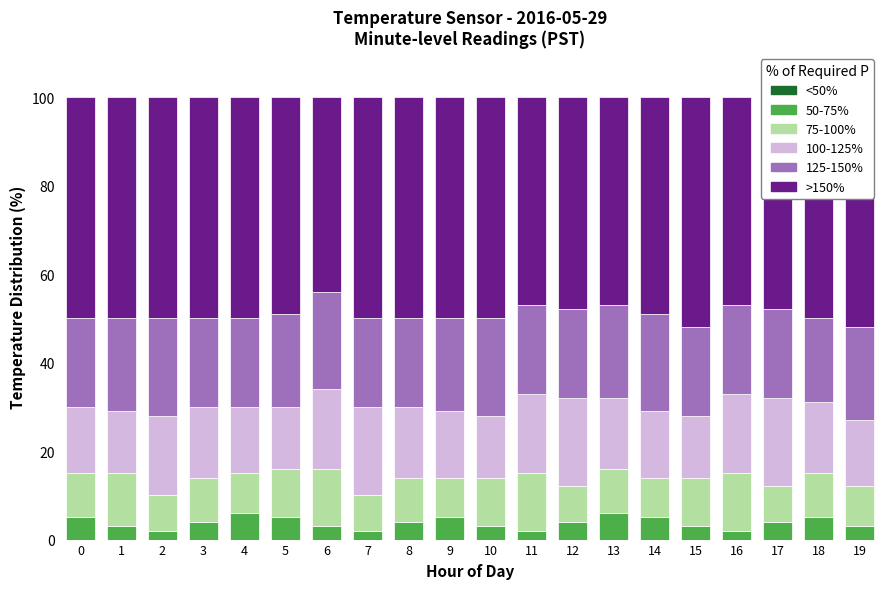

True or false: <50% has a value of 0 at 19.

True